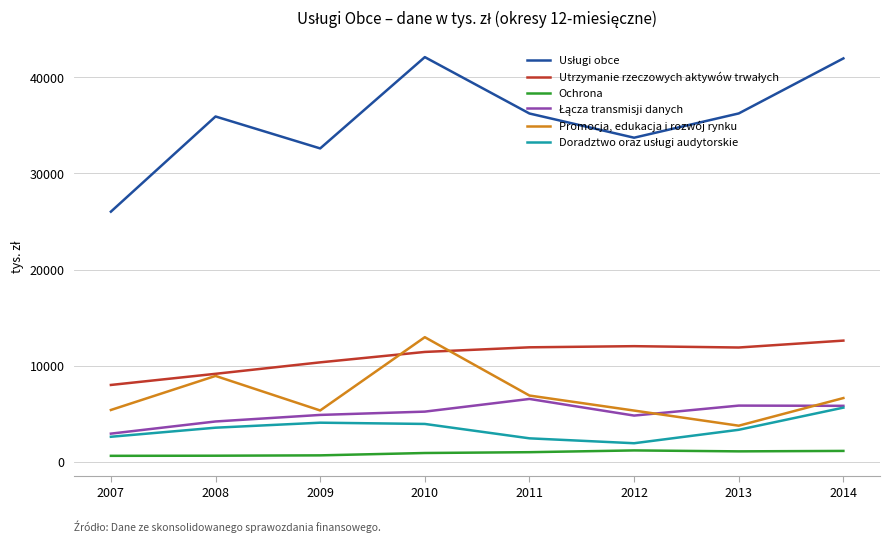

Which series changed the most between 2010 and 2013?

Promocja, edukacja i rozwój rynku